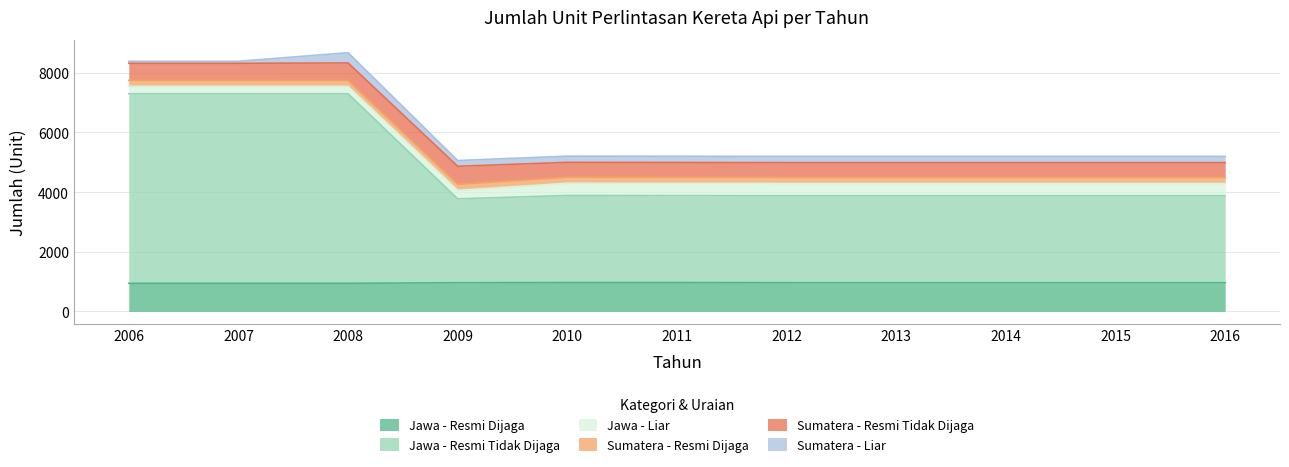

Which series has the widest spread of values?

Jawa - Resmi Tidak Dijaga